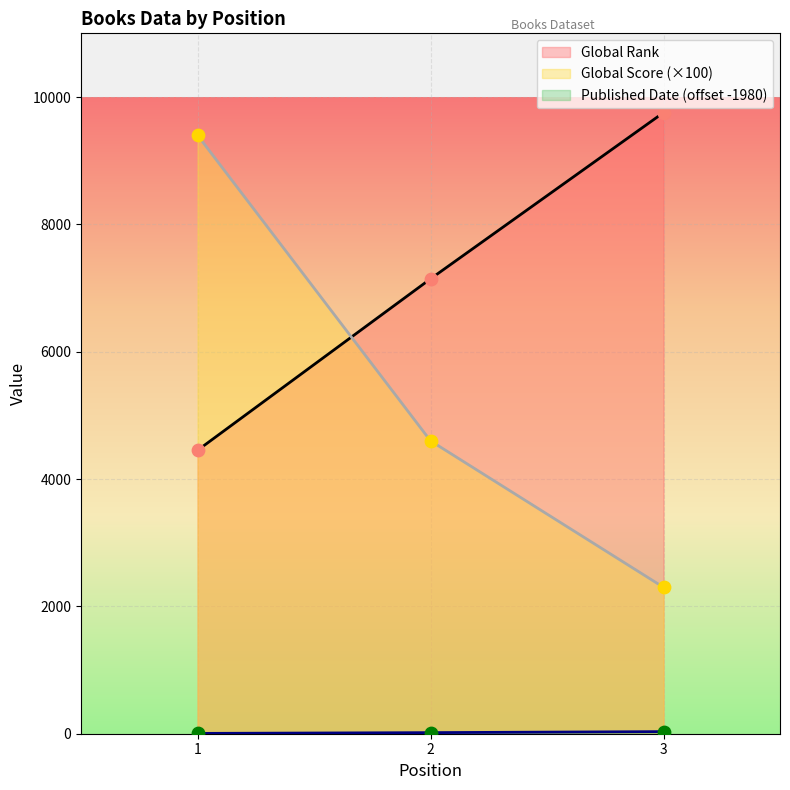

At how many categories does at least one series exceed 7067?

3